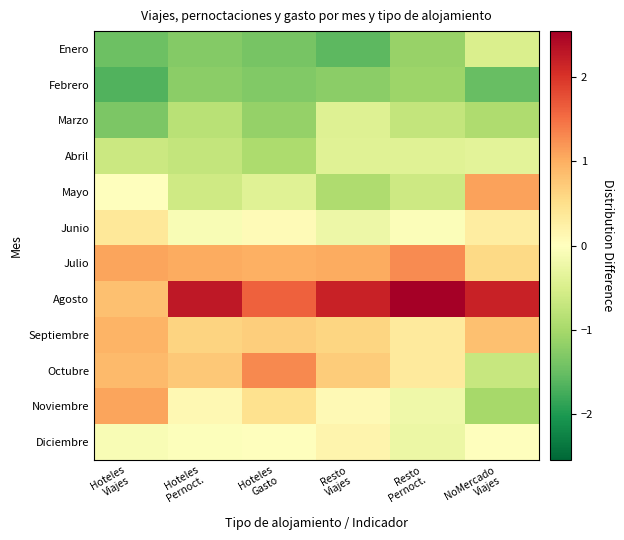

At which category is the sum across all series the highest?

NoMercado
Viajes